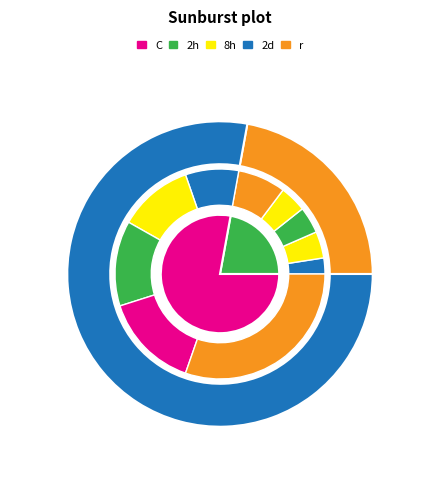

The 2 slice represents 19% of the pie. True or false?

True